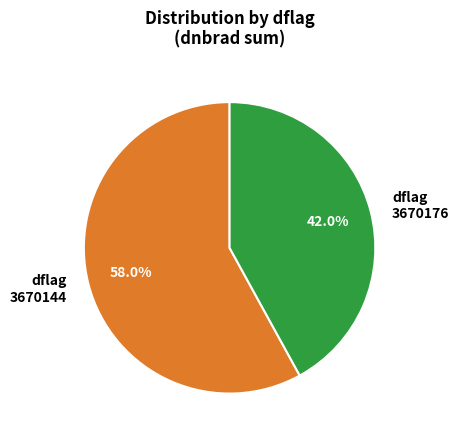

What is the ratio of the value at dflag 3670176 to the value at dflag 3670144?

0.7